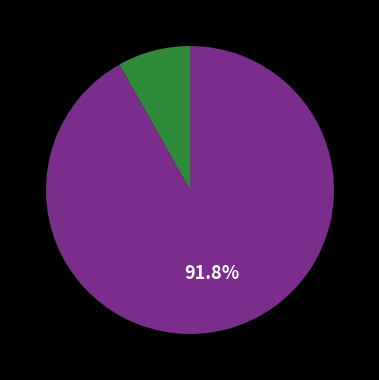

Is there any slice that represents more than half of the pie?

Yes